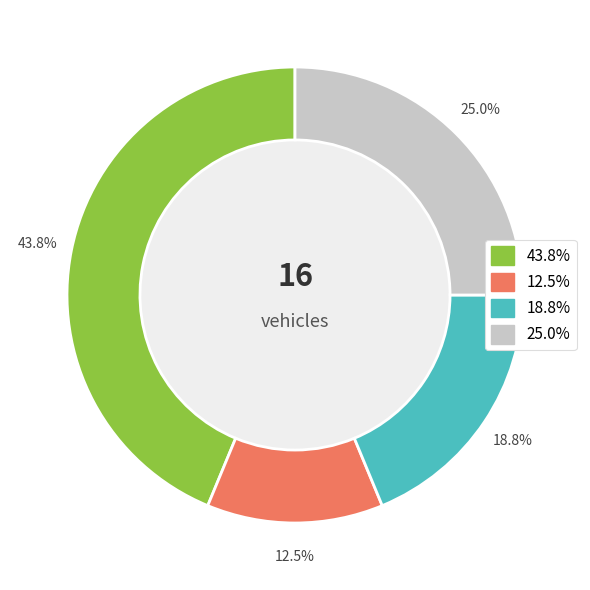

Is there any slice that represents more than half of the pie?

No